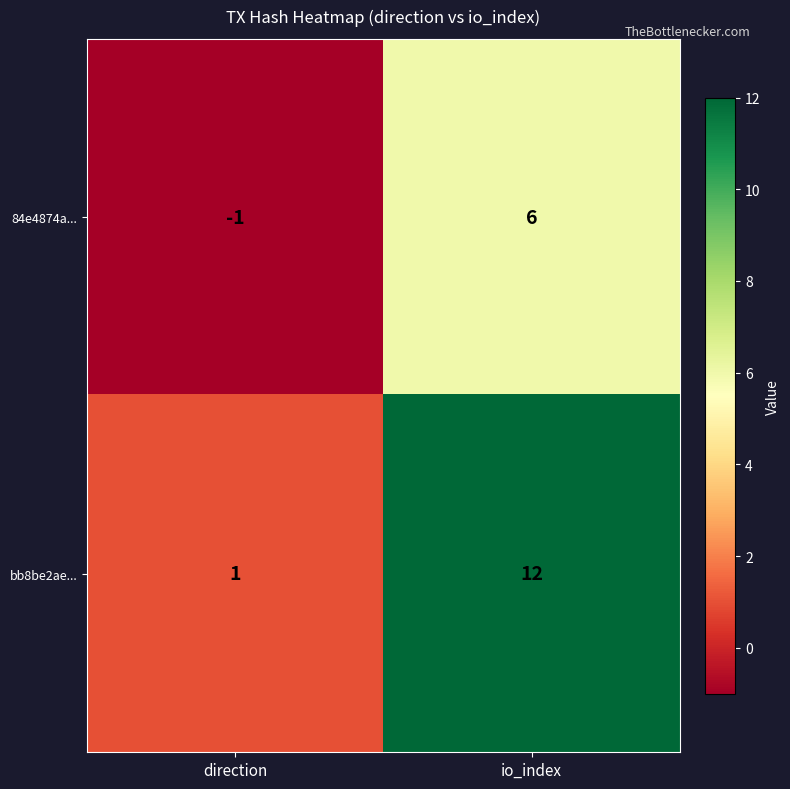

The value of bb8be2ae... at io_index is 21. True or false?

False